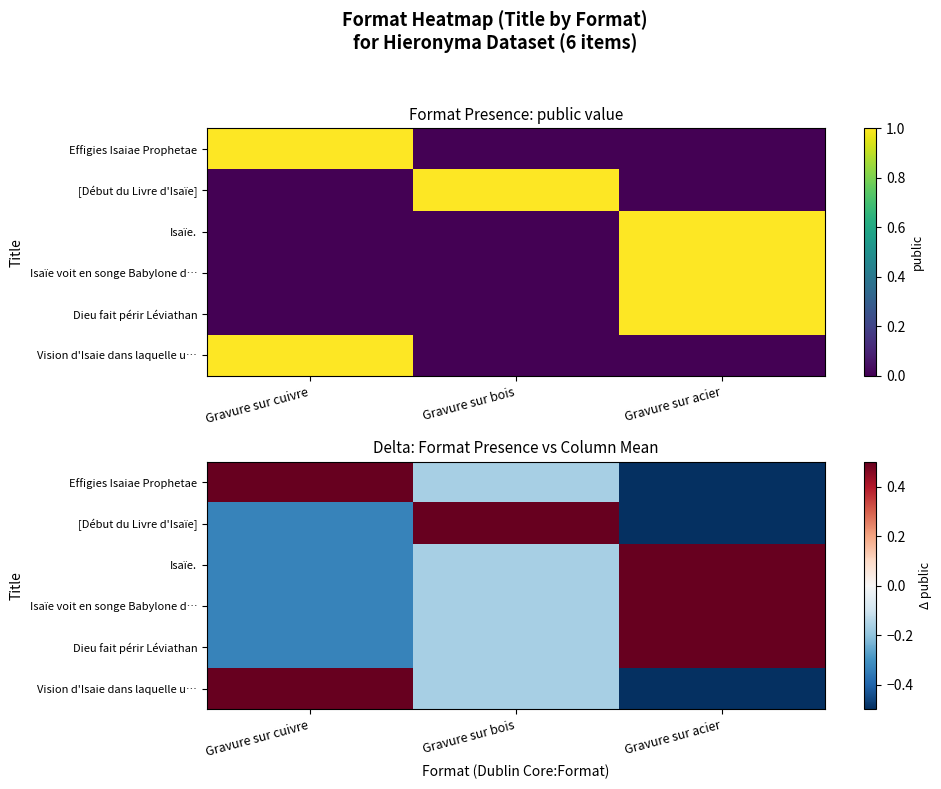

Which series changed the most between Gravure sur bois and Gravure sur acier?

[Début du Livre d'Isaïe]